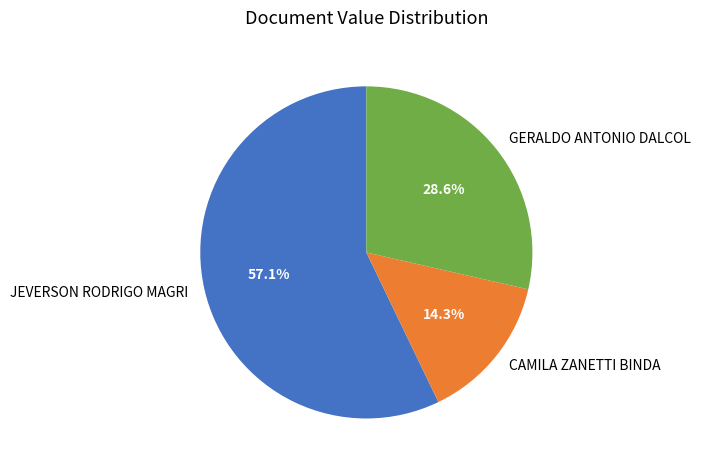

Which category has the biggest portion of the pie?

JEVERSON RODRIGO MAGRI